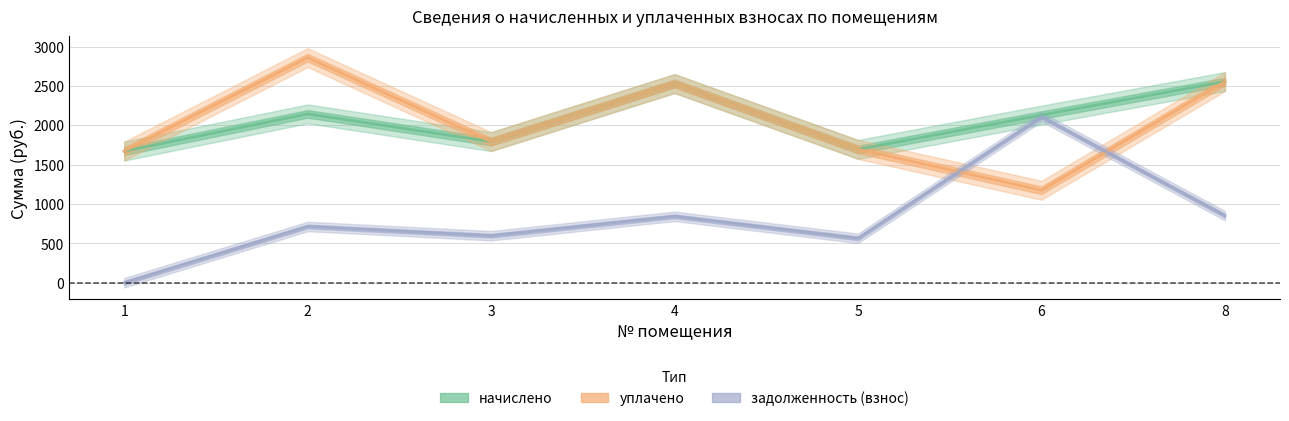

What is the average value of the уплачено series?

2039.5